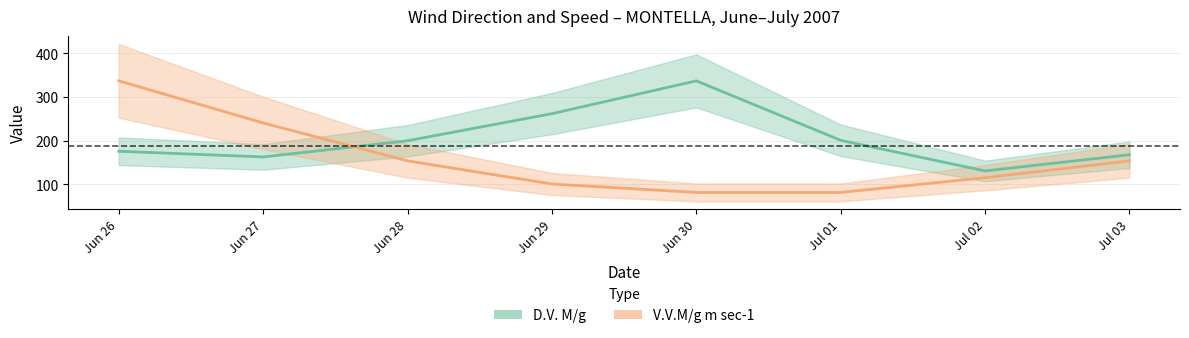

Which label corresponds to the smallest value in the chart?

Jun 30